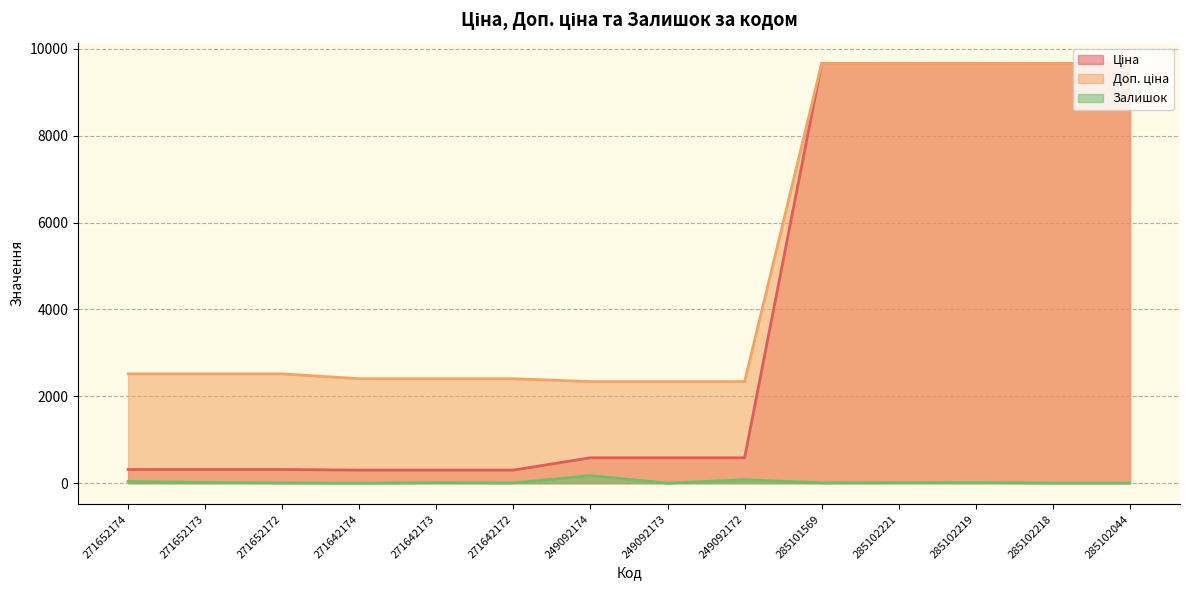

True or false: Ціна and Доп. ціна cross at least once.

False